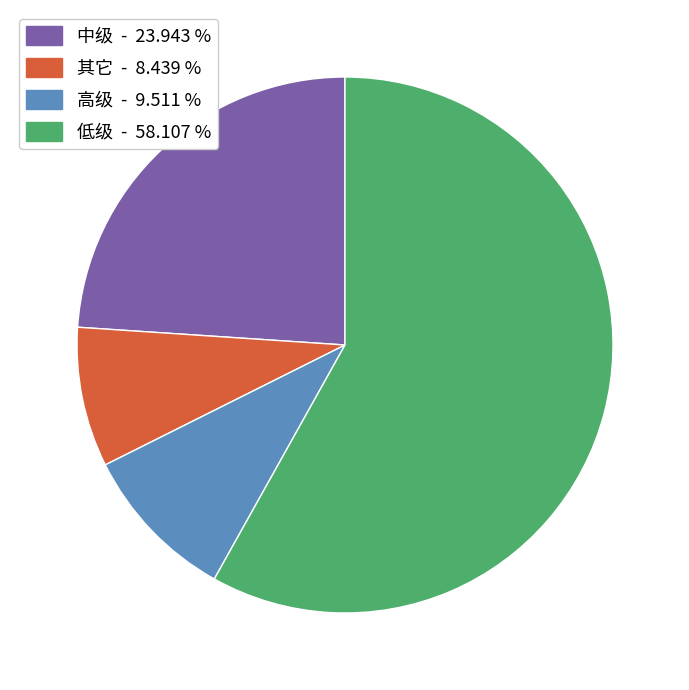

Rank the categories by value from highest to lowest.

低级 - 58.107 %, 中级 - 23.943 %, 高级 - 9.511 %, 其它 - 8.439 %